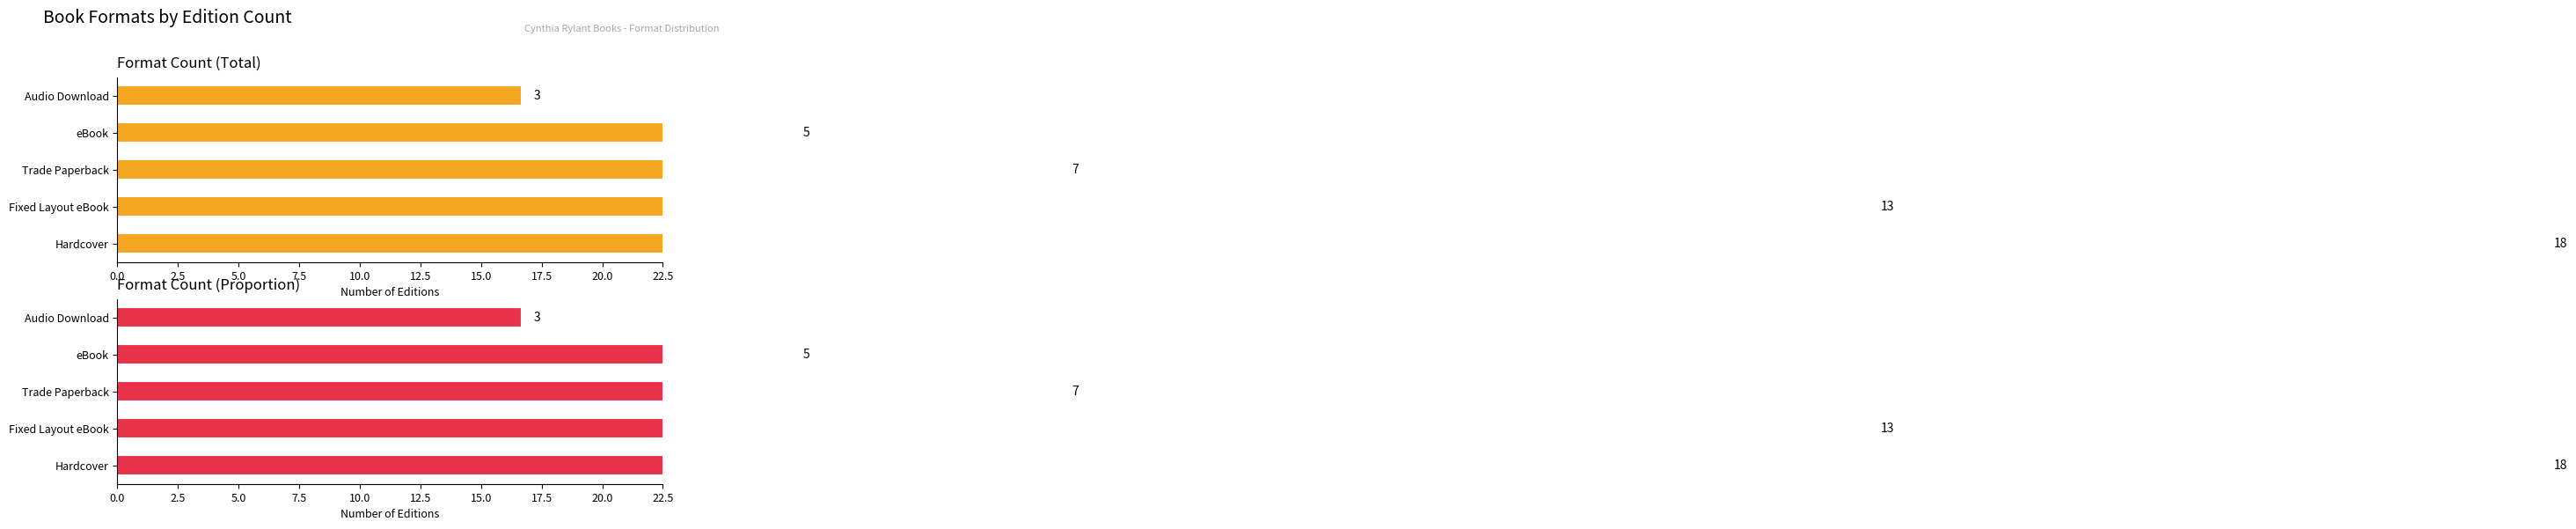

What is the sum of all values?

255.6